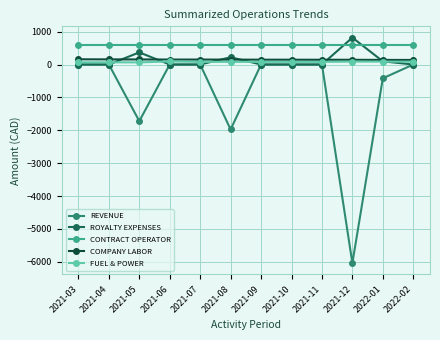

The value of CONTRACT OPERATOR at 2022-02 is 906.5. True or false?

False